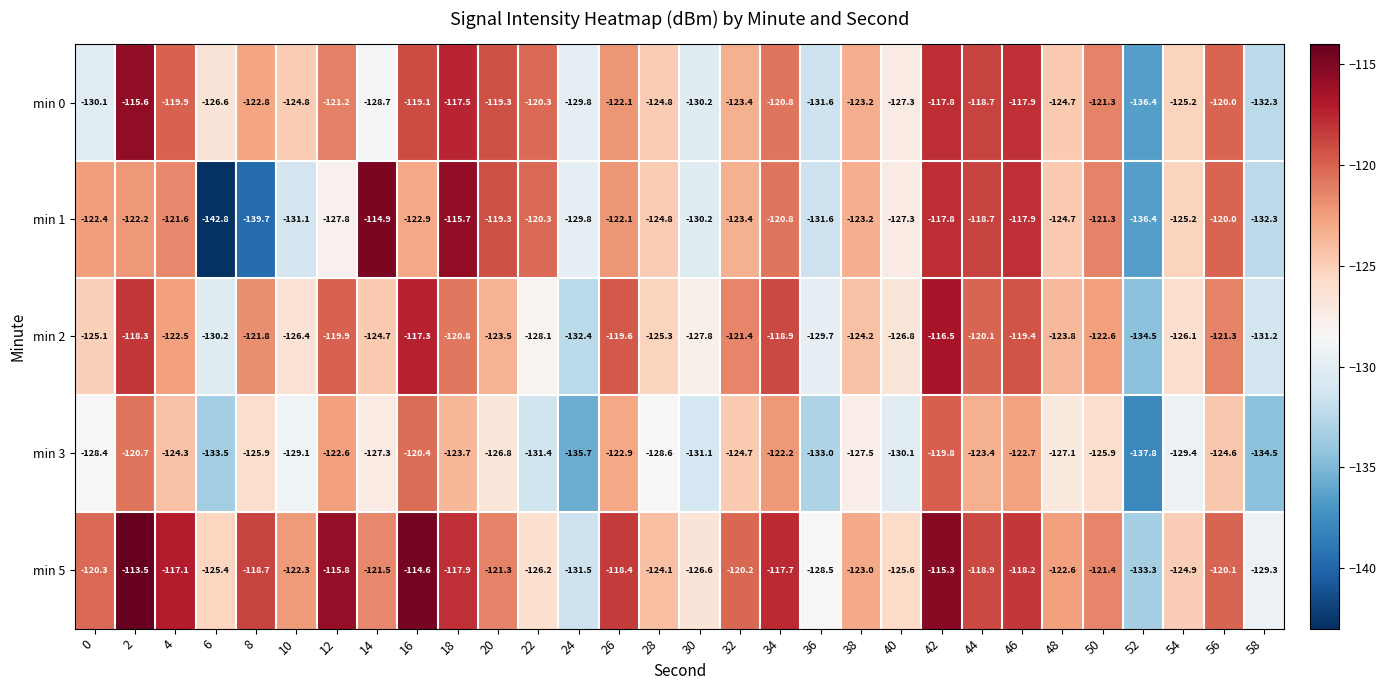

What is the difference between the maximum and minimum values in the min 1 series?

27.9